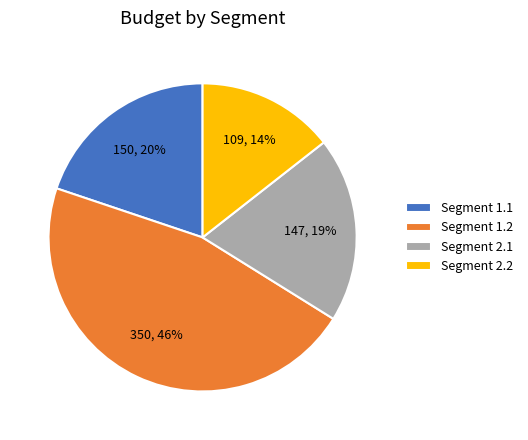

To the nearest percent, what is the difference between the Segment 2.1 and Segment 2.2 slice percentages?

5%